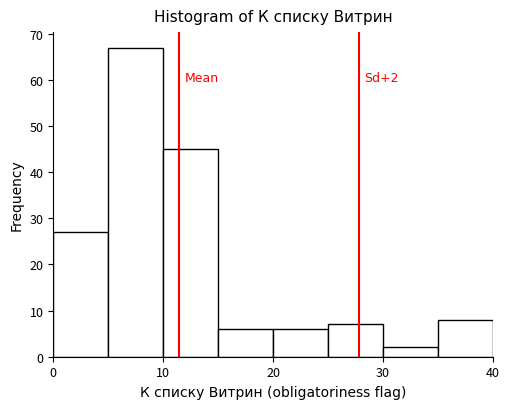

Which range on the x-axis has the tallest bar?

5 to 10